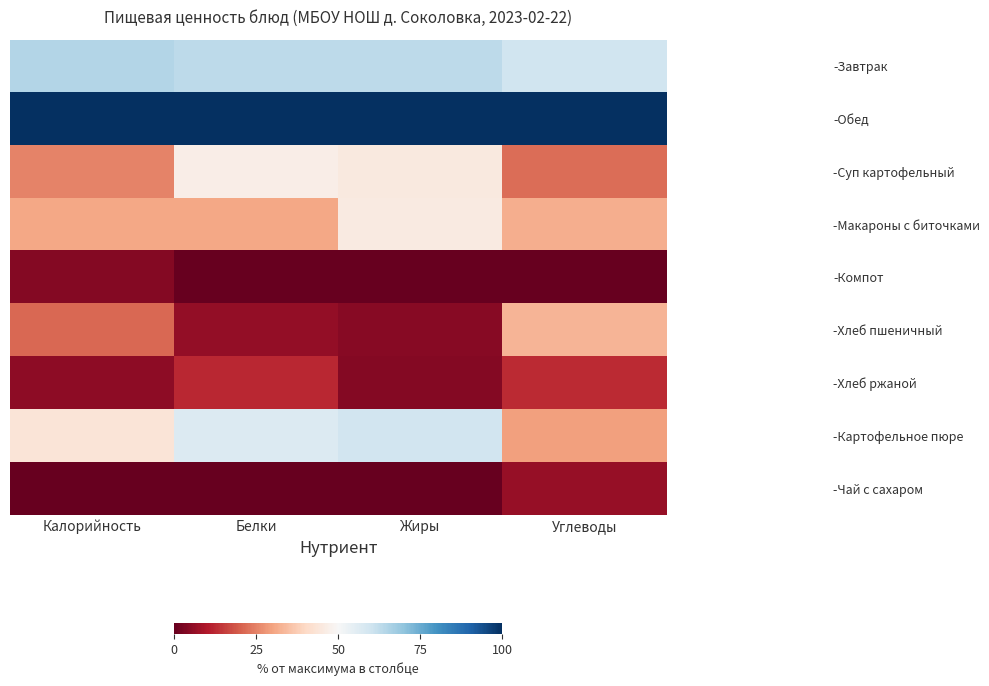

Which series has the largest total across all categories?

-Обед